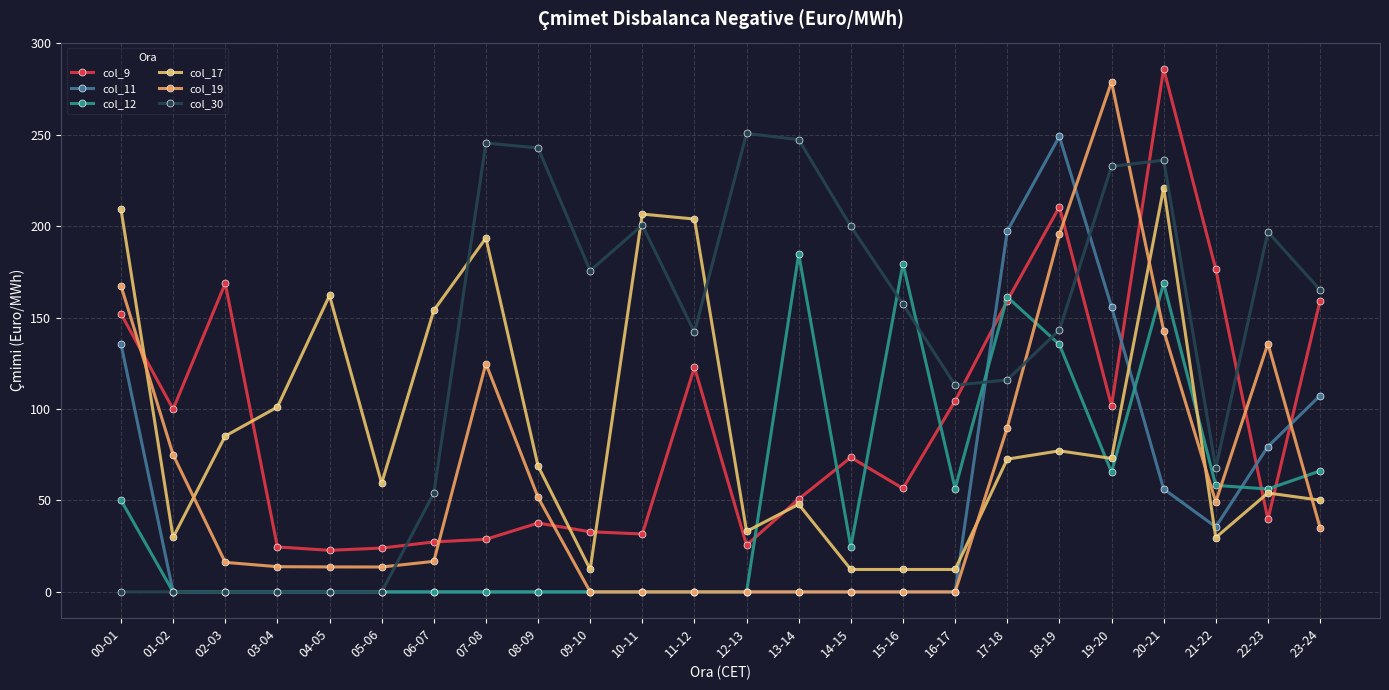

Reading left to right, extract all data points from this chart.

col_9: 152.2	100.0	168.8	24.6	22.8	24.0	27.3	28.8	37.7	32.9	31.7	122.9	25.6	50.8	73.6	56.6	104.5	159.2	210.6	101.8	286.1	176.5	39.6	159.2
col_11: 135.6	0.0	0.0	0.0	0.0	0.0	0.0	0.0	0.0	0.0	0.0	0.0	0.0	0.0	0.0	0.0	0.0	197.3	249.1	156.0	56.3	35.6	79.5	107.4
col_12: 50.2	0.0	0.0	0.0	0.0	0.0	0.0	0.0	0.0	0.0	0.0	0.0	0.0	184.8	24.6	179.5	56.5	161.3	135.3	65.5	168.8	58.3	56.3	66.2
col_17: 209.3	29.8	85.3	101.1	162.1	59.4	153.9	193.5	68.9	12.3	206.6	203.9	33.1	47.9	12.3	12.3	12.3	72.6	77.2	73.0	221.0	29.7	54.1	50.2
col_19: 167.4	75.0	16.2	13.8	13.7	13.6	16.7	124.9	51.7	0.0	0.0	0.0	0.0	0.0	0.0	0.0	0.0	89.9	195.5	278.9	142.9	49.2	135.8	35.2
col_30: 0.0	0.0	0.0	0.0	0.0	0.0	53.9	245.5	242.8	175.6	200.6	142.1	250.7	247.4	199.8	157.4	113.0	116.0	143.2	232.7	236.1	67.9	196.9	165.2